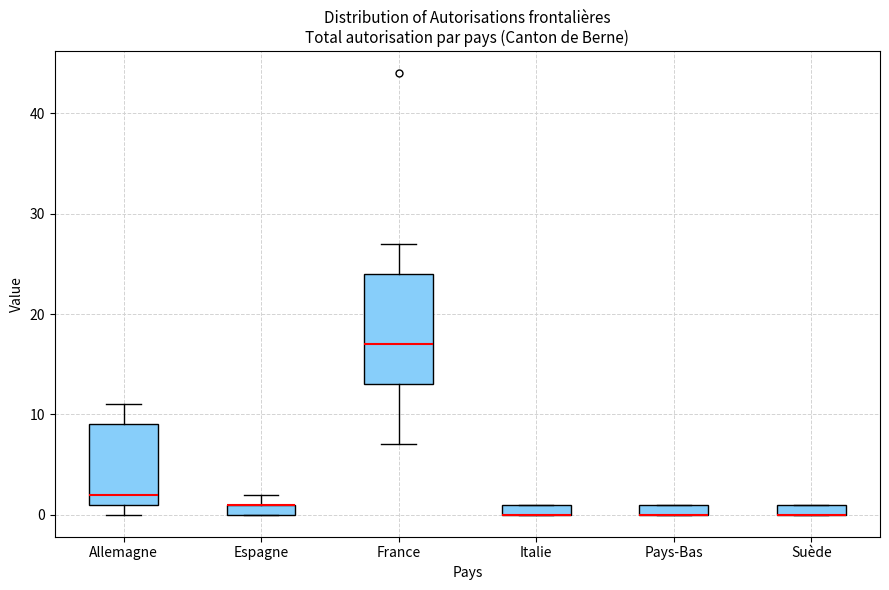

Where does the upper whisker of the box for Allemagne end on the y-axis? The values are not printed on the chart, so give them approximately, as read against the axis.

11